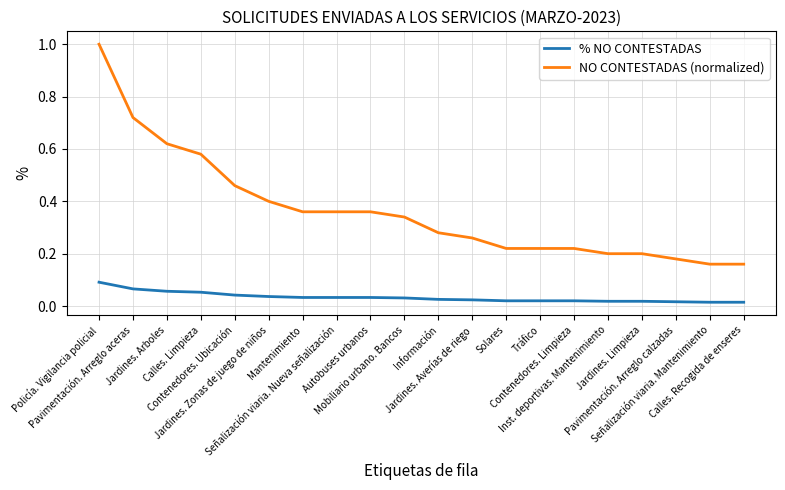

Which series has the largest total across all categories?

NO CONTESTADAS (normalized)